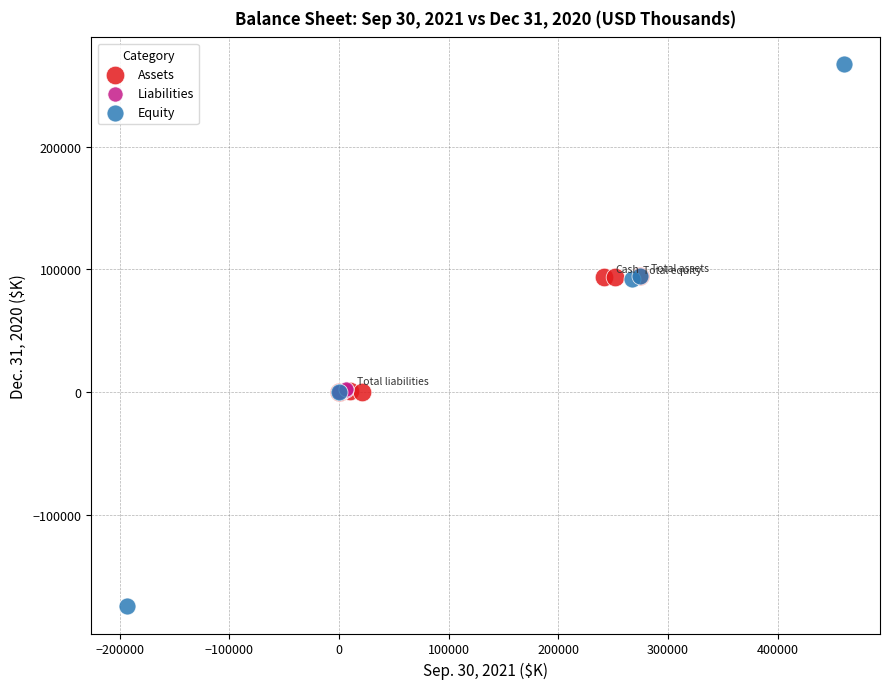

What are all the series names shown in the legend?

Assets, Liabilities, Equity